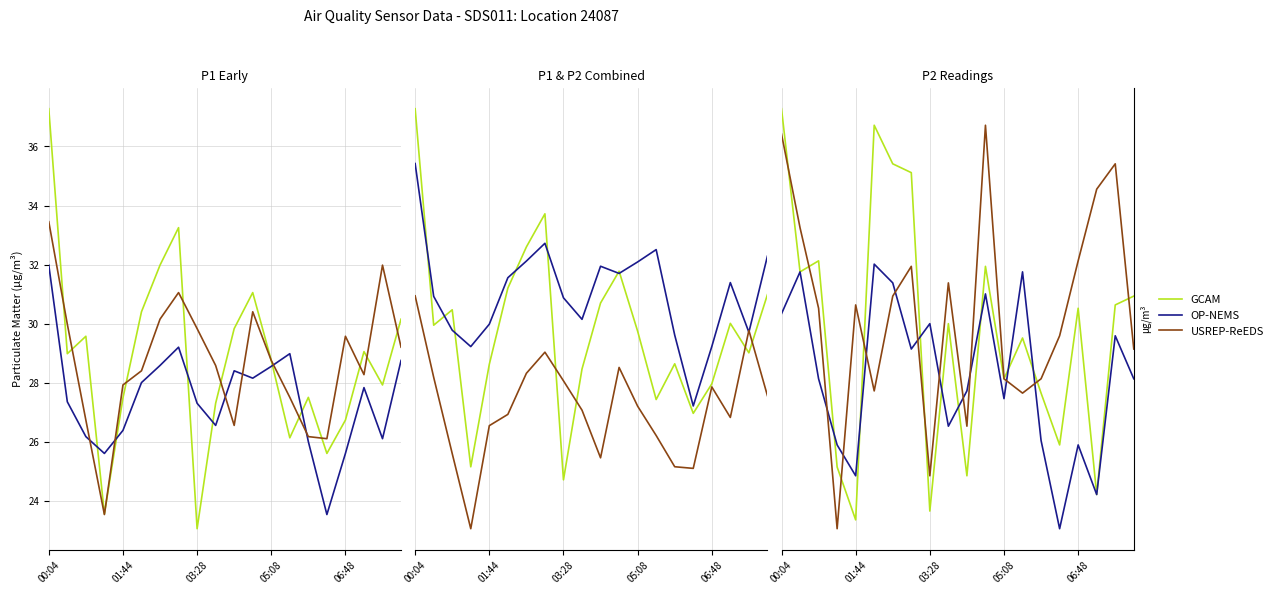

True or false: OP-NEMS and GCAM cross at least once.

True